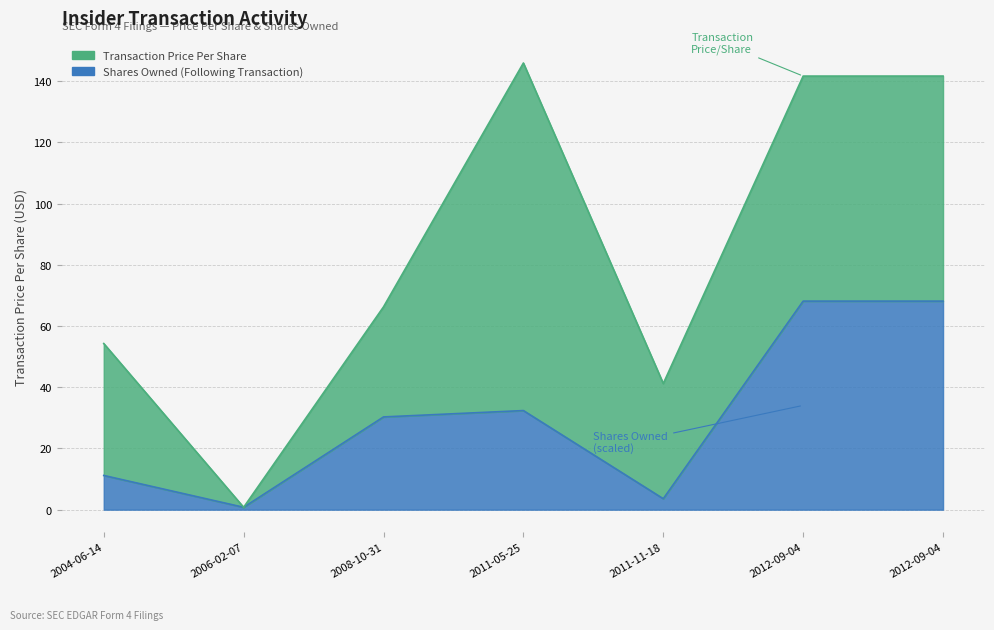

Where is the first local maximum?

2011-05-25